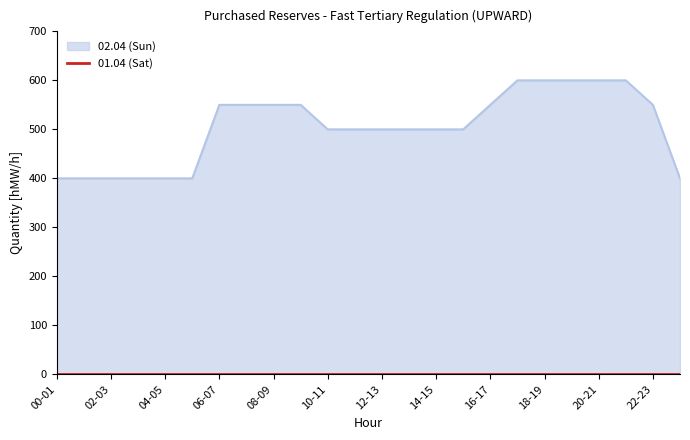

The value at 22-23 is 550. True or false?

True